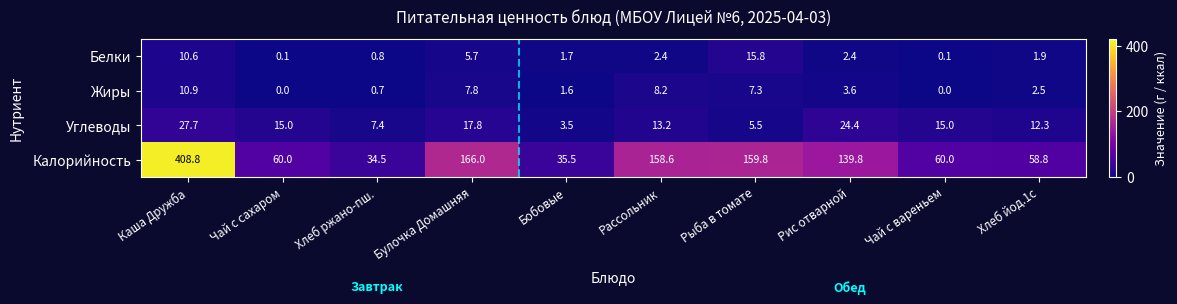

At which category is the sum across all series the highest?

Каша Дружба